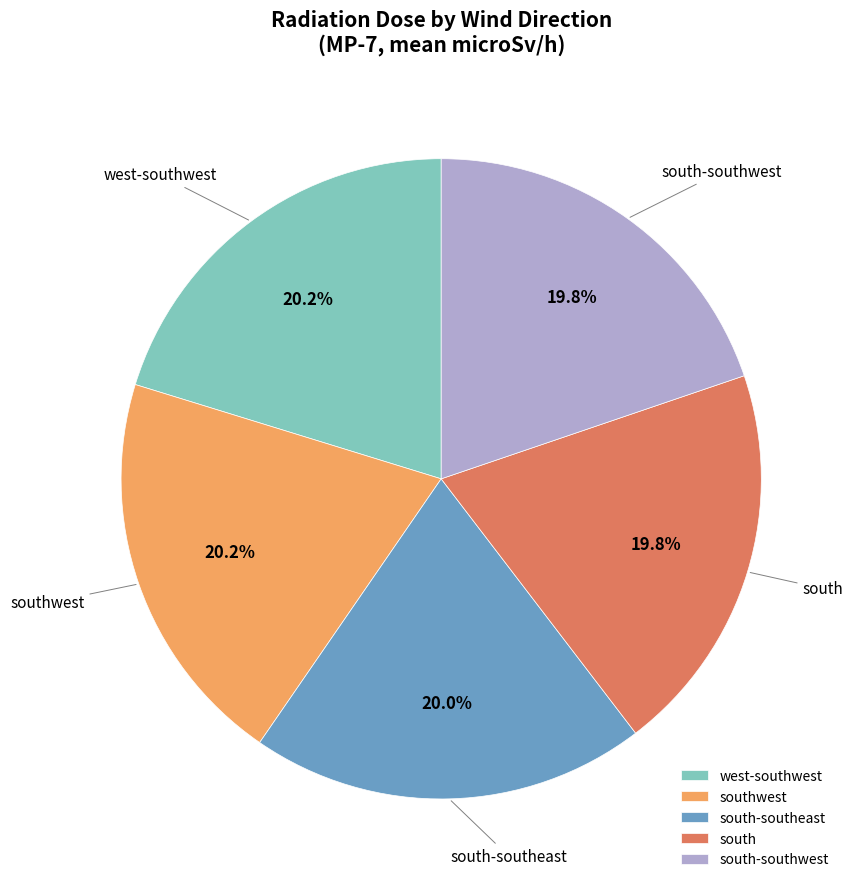

Approximately how many times larger is the value at south compared to west-southwest?

1.0